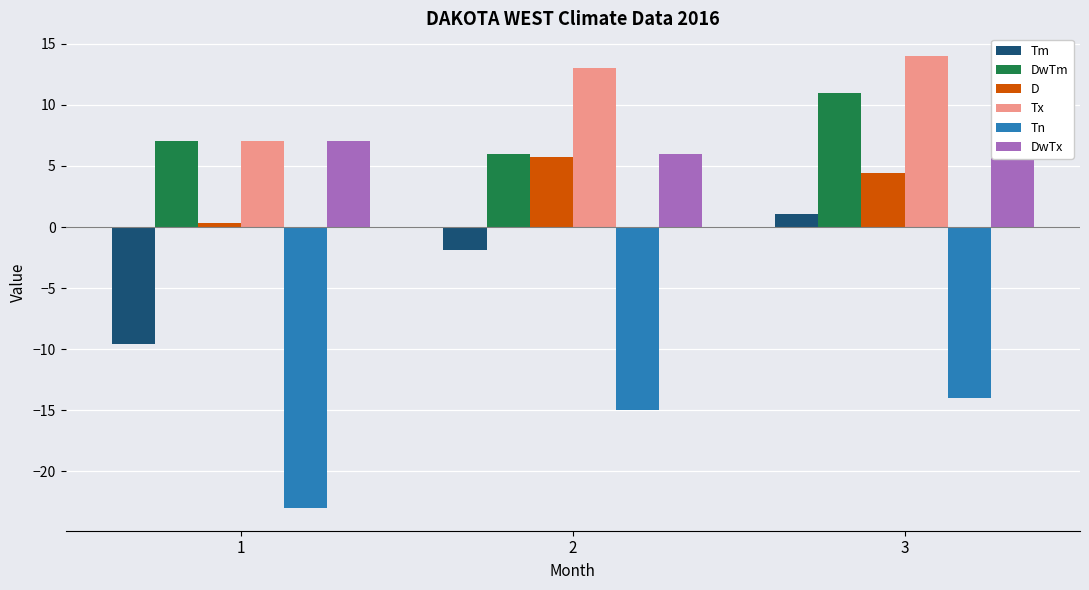

At which label is Tn closest to -18?

2